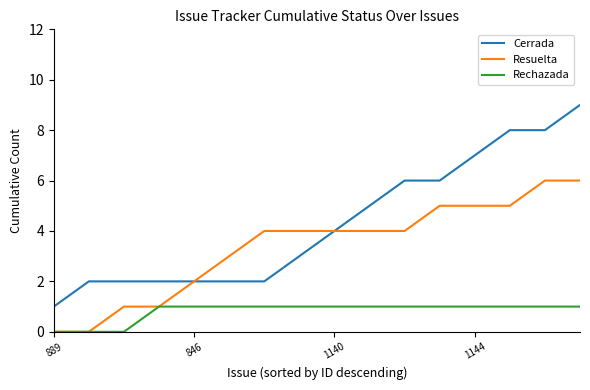

What is the greatest value displayed?

9